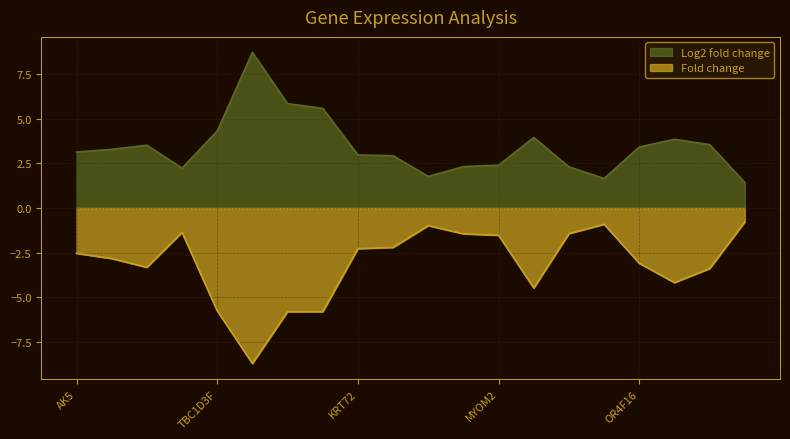

True or false: Fold change has more than 1 points higher than both neighbors.

True